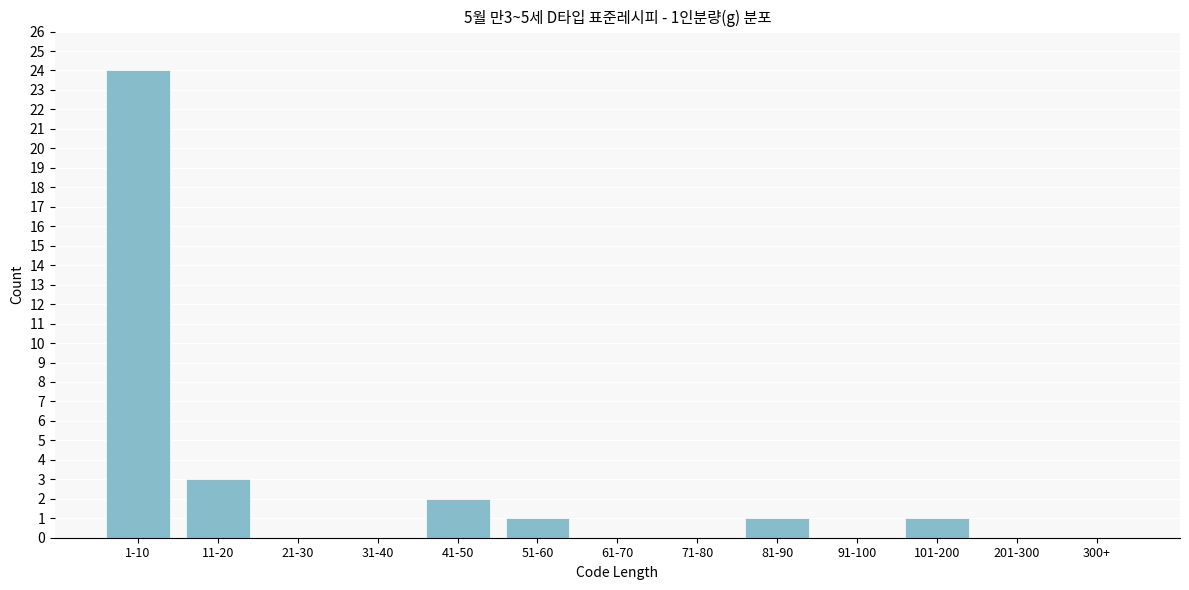

Reading right to left, transcribe all the data shown in this chart.

300+=0	201-300=0	101-200=1	91-100=0	81-90=1	71-80=0	61-70=0	51-60=1	41-50=2	31-40=0	21-30=0	11-20=3	1-10=24